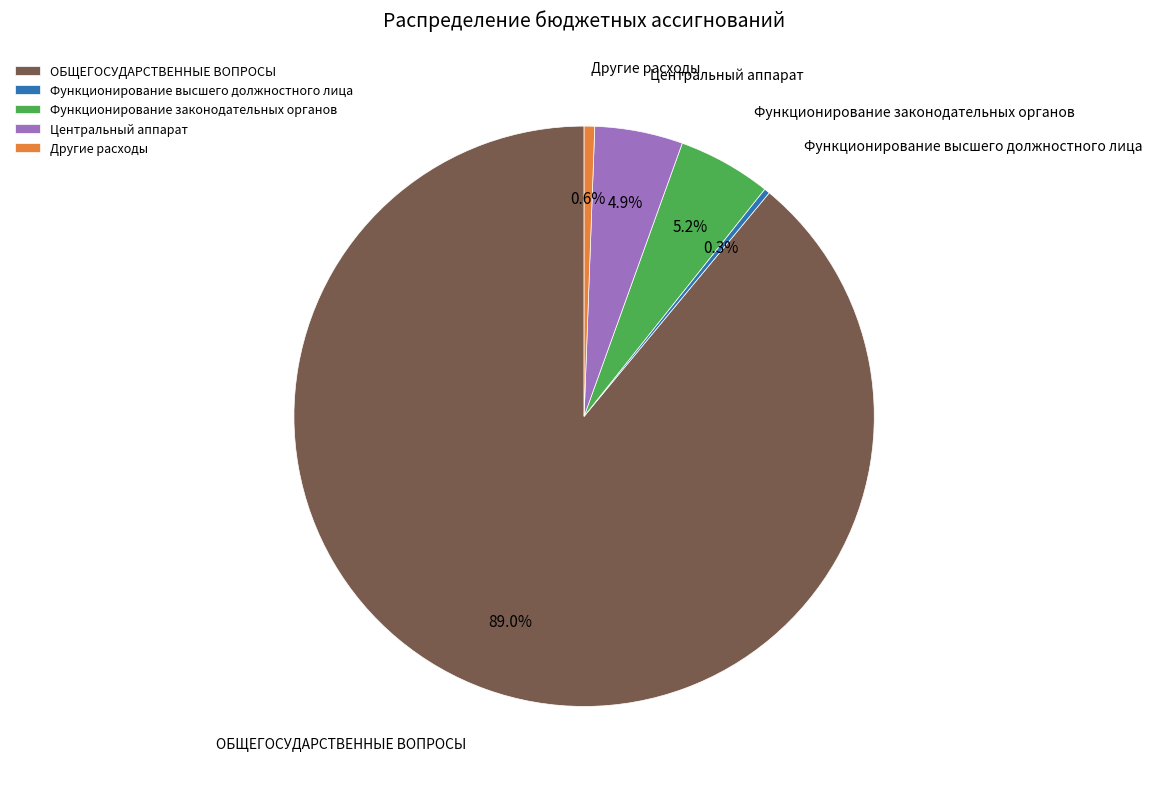

To the nearest percent, what is the average slice percentage?

20%